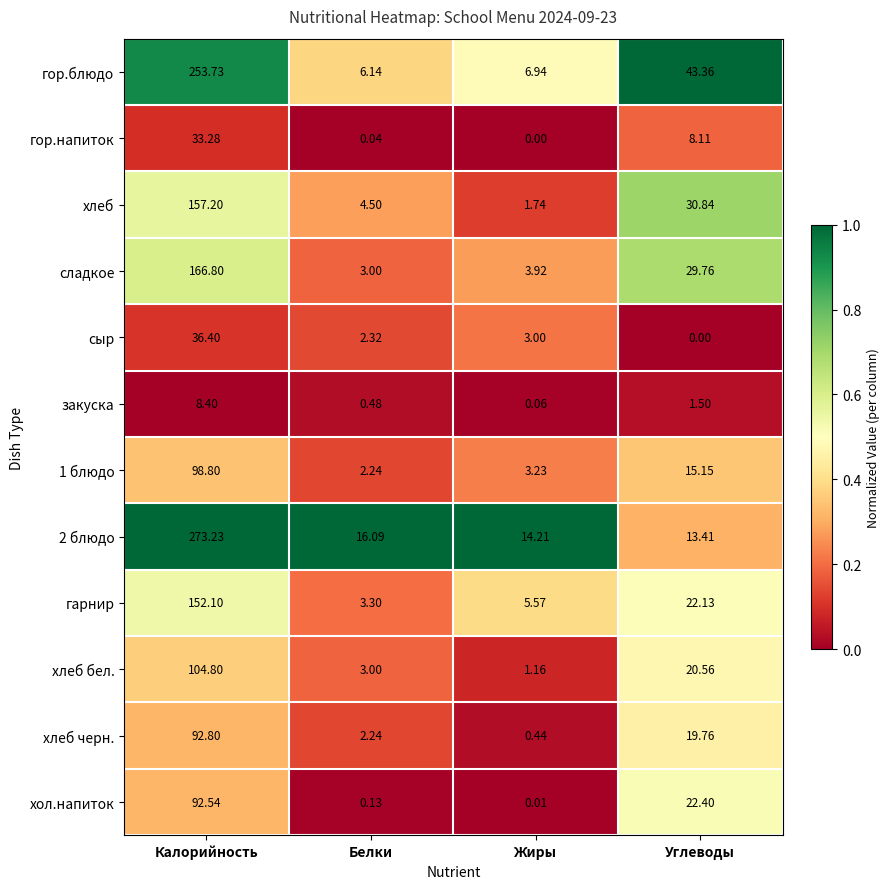

Where does the сладкое series first go above 29?

Калорийность